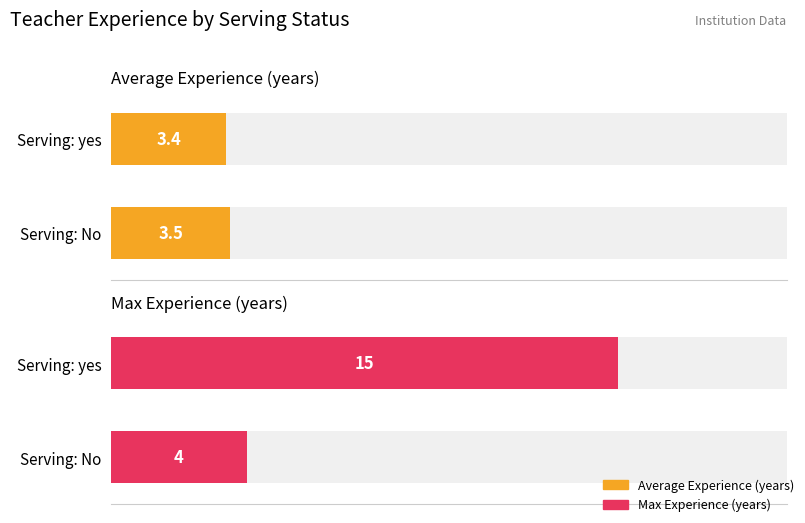

How many series are shown in this chart?

2